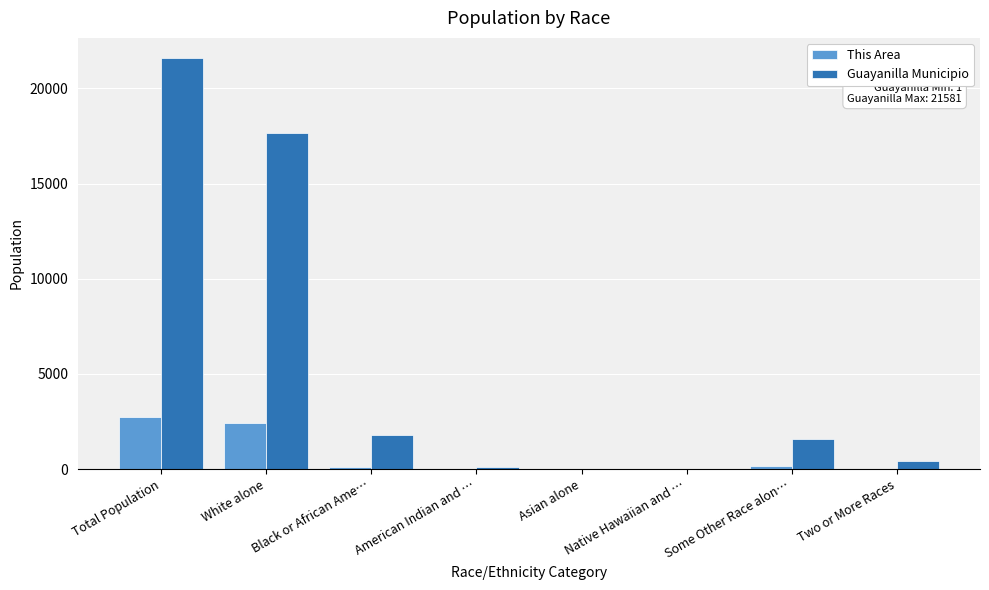

Does the chart contain stacked bars?

No